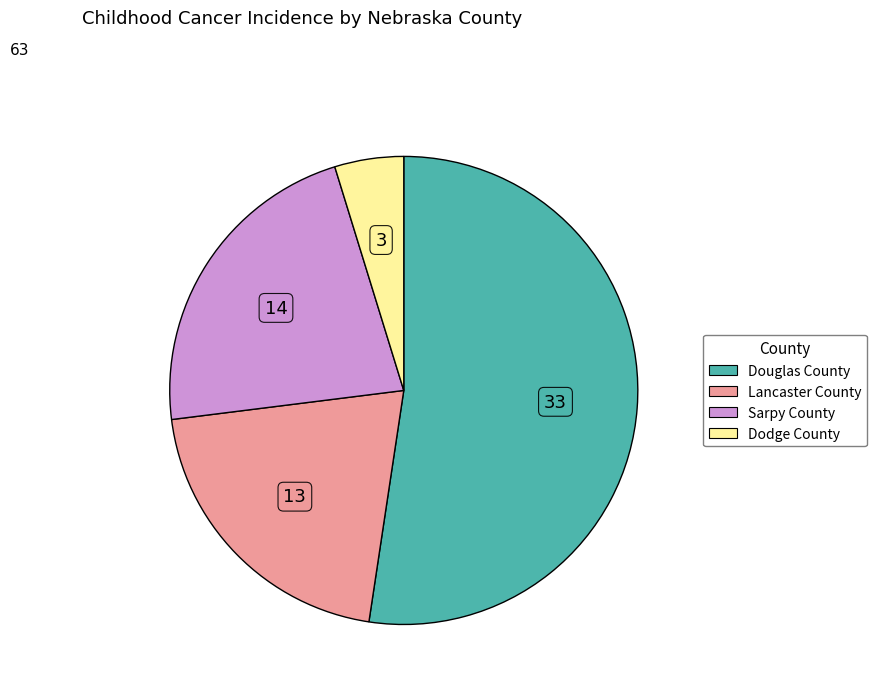

Does any single category account for the majority?

Yes